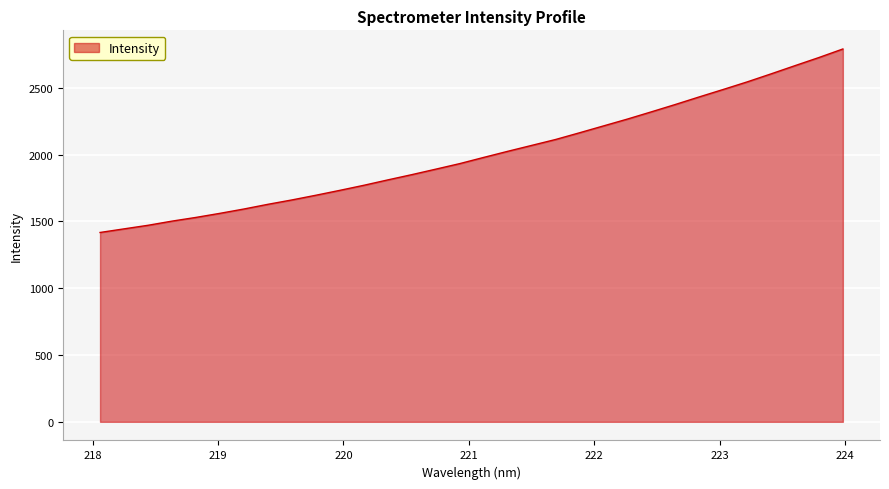

What is the difference between the maximum and minimum values?

1374.0